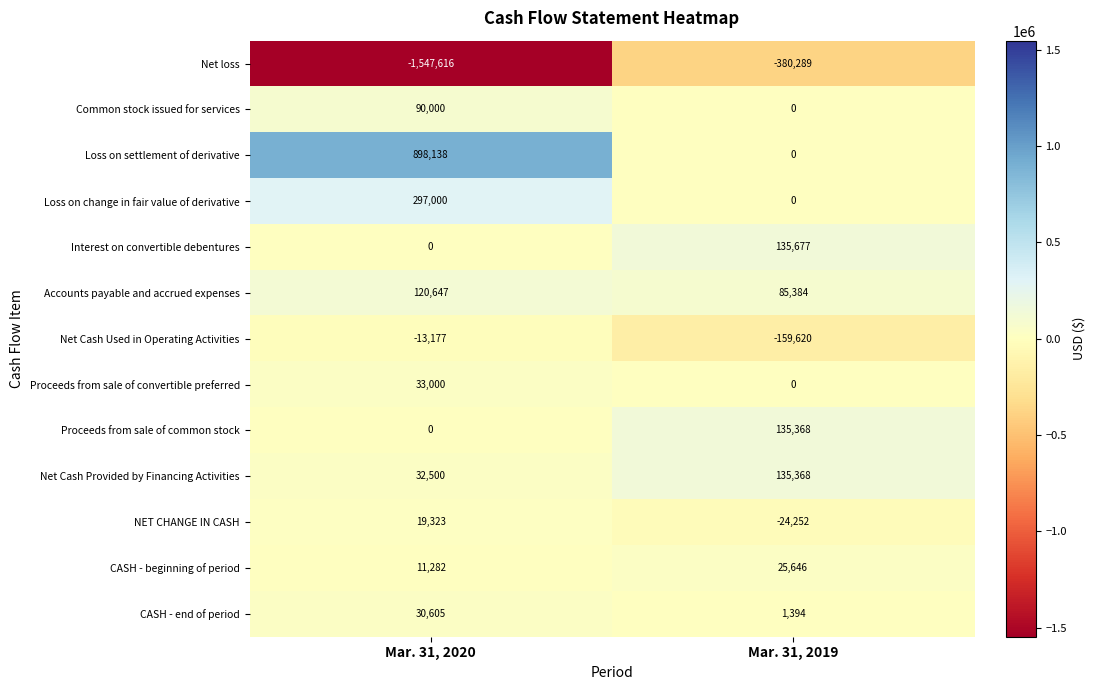

Reading right to left, list all the values displayed in this chart.

Net loss: -380289	-1547616
Common stock issued for services: 0	90000
Loss on settlement of derivative: 0	898138
Loss on change in fair value of derivative: 0	297000
Interest on convertible debentures: 135677	0
Accounts payable and accrued expenses: 85384	120647
Net Cash Used in Operating Activities: -159620	-13177
Proceeds from sale of convertible preferred: 0	33000
Proceeds from sale of common stock: 135368	0
Net Cash Provided by Financing Activities: 135368	32500
NET CHANGE IN CASH: -24252	19323
CASH - beginning of period: 25646	11282
CASH - end of period: 1394	30605